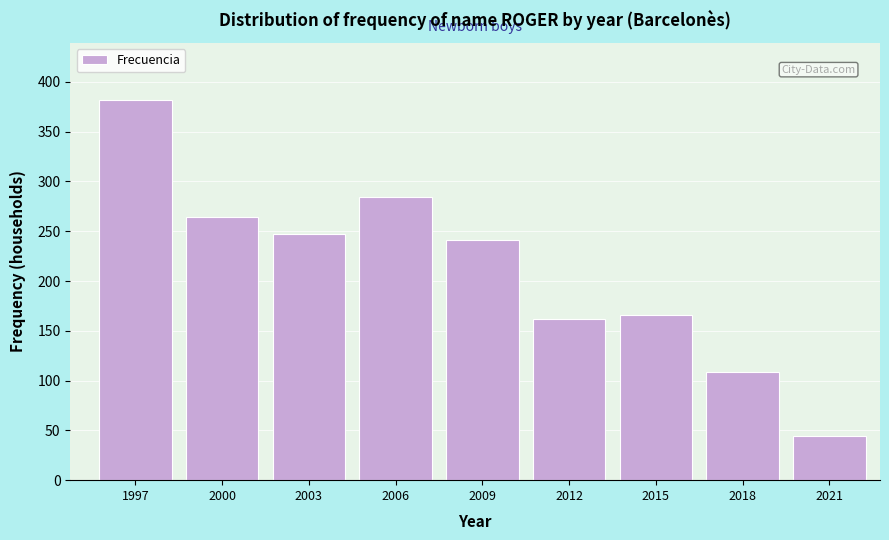

Reading left to right, list all the values displayed in this chart.

1997=382	2000=264	2003=247	2006=284	2009=241	2012=162	2015=166	2018=109	2021=44